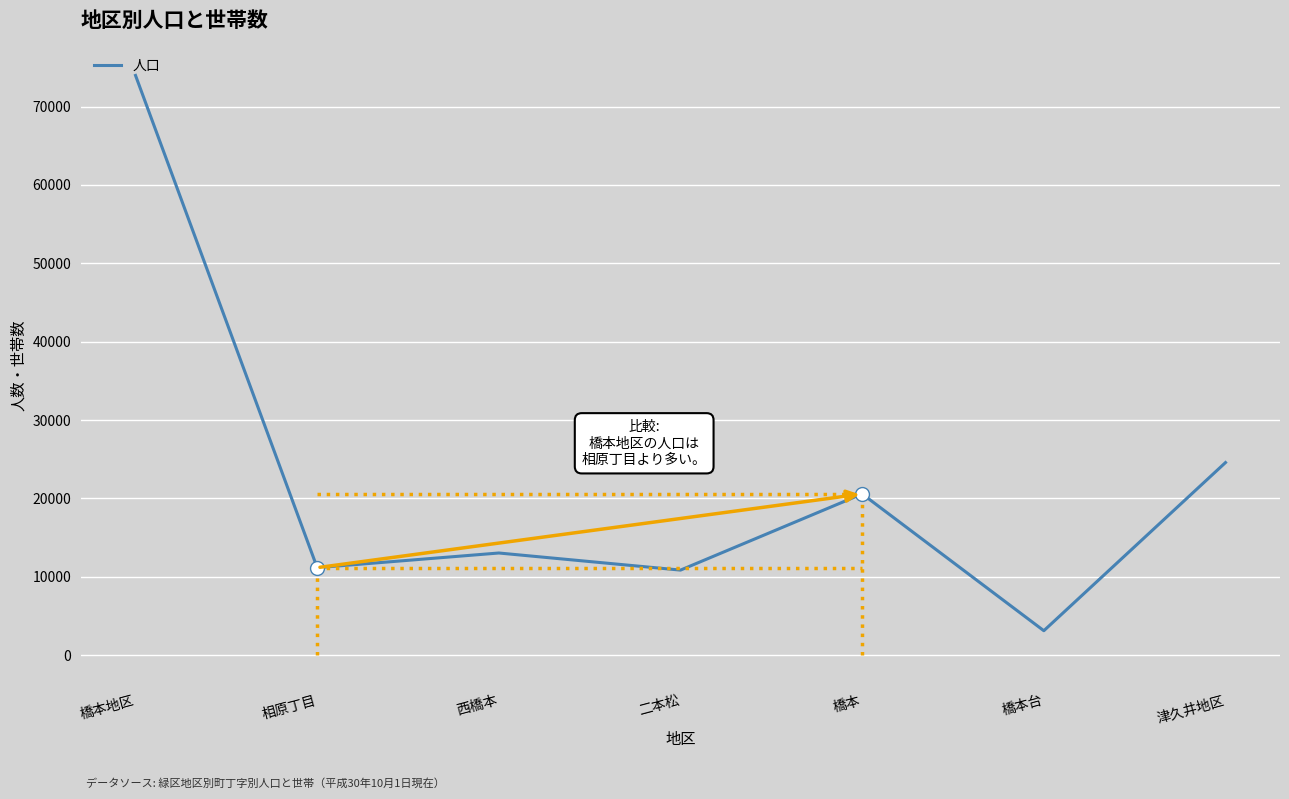

What is the minimum value shown in the chart?

3130